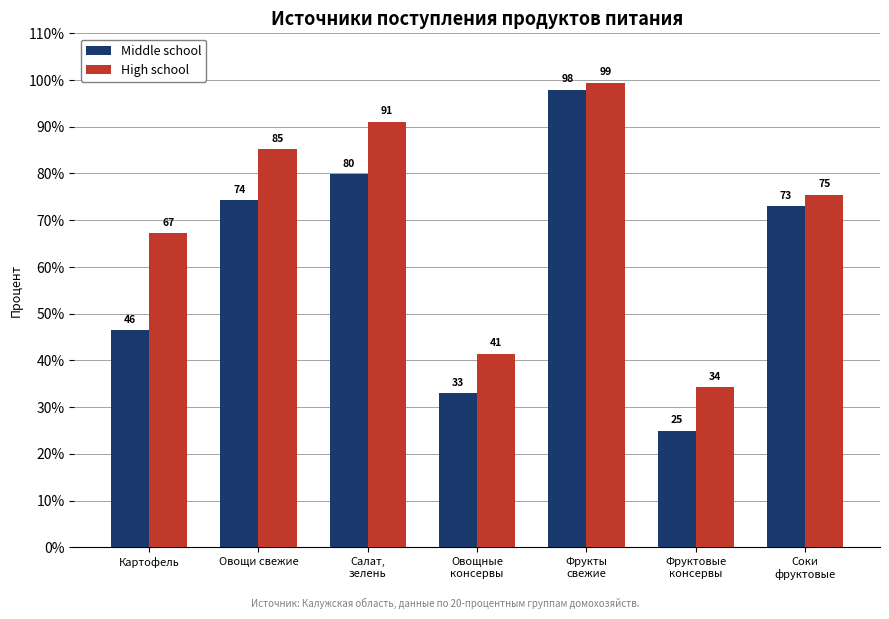

How many groups of bars are there?

7